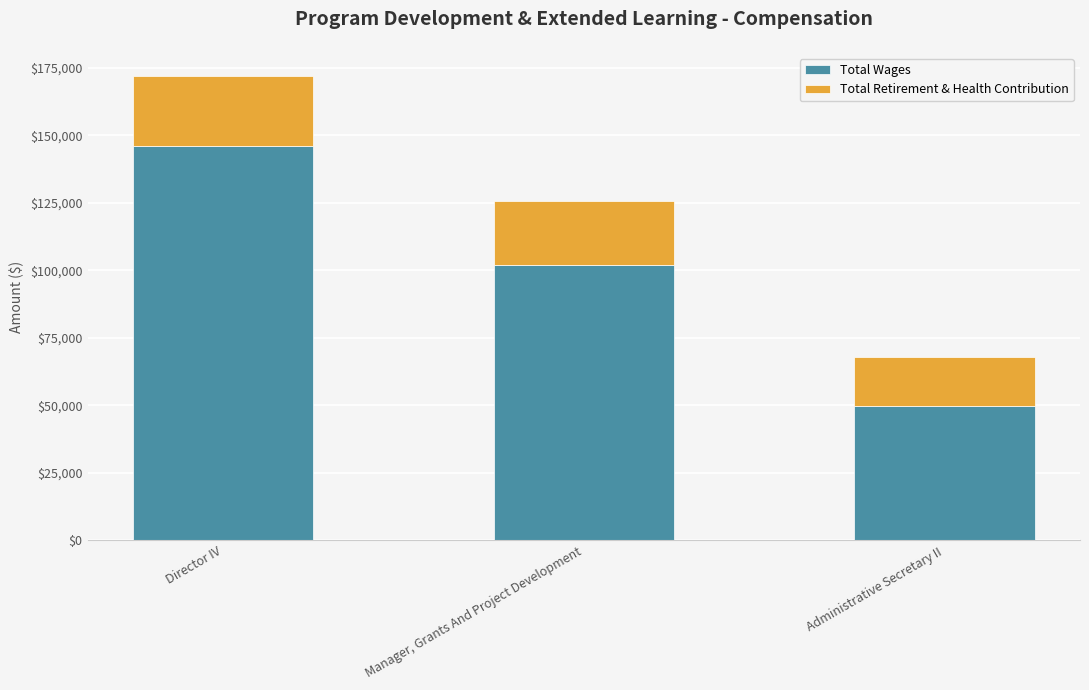

Count the number of categories in the chart.

3